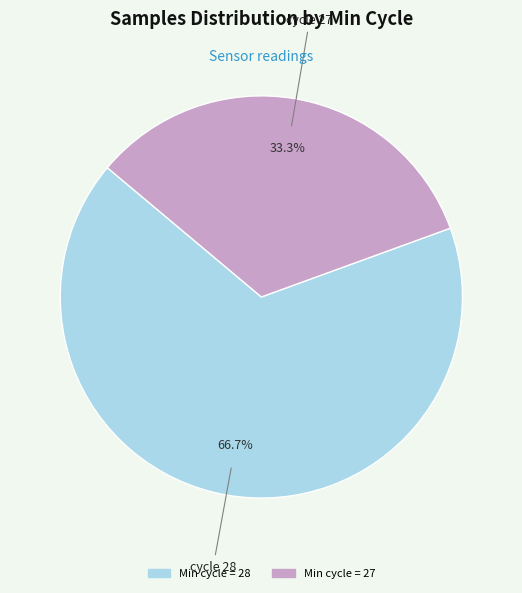

Is there any slice that represents more than half of the pie?

Yes